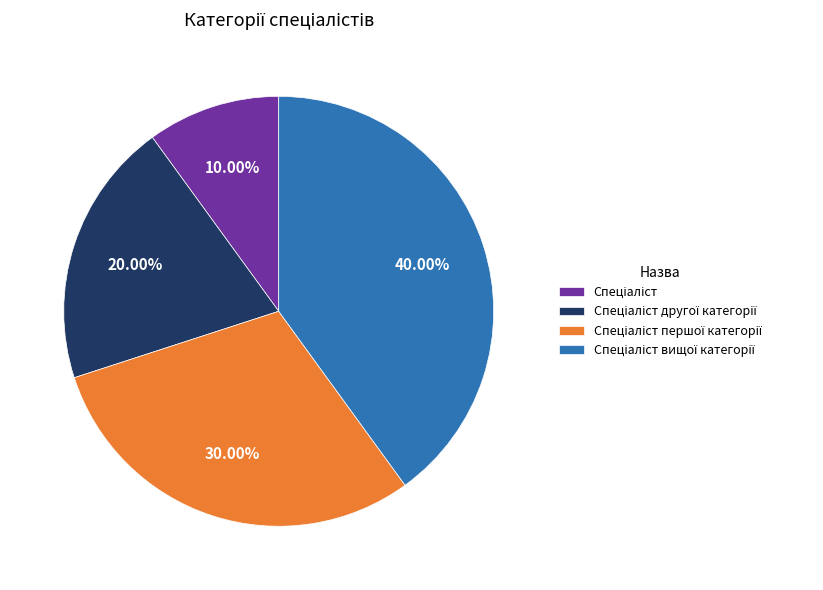

Is there any slice that represents more than half of the pie?

No